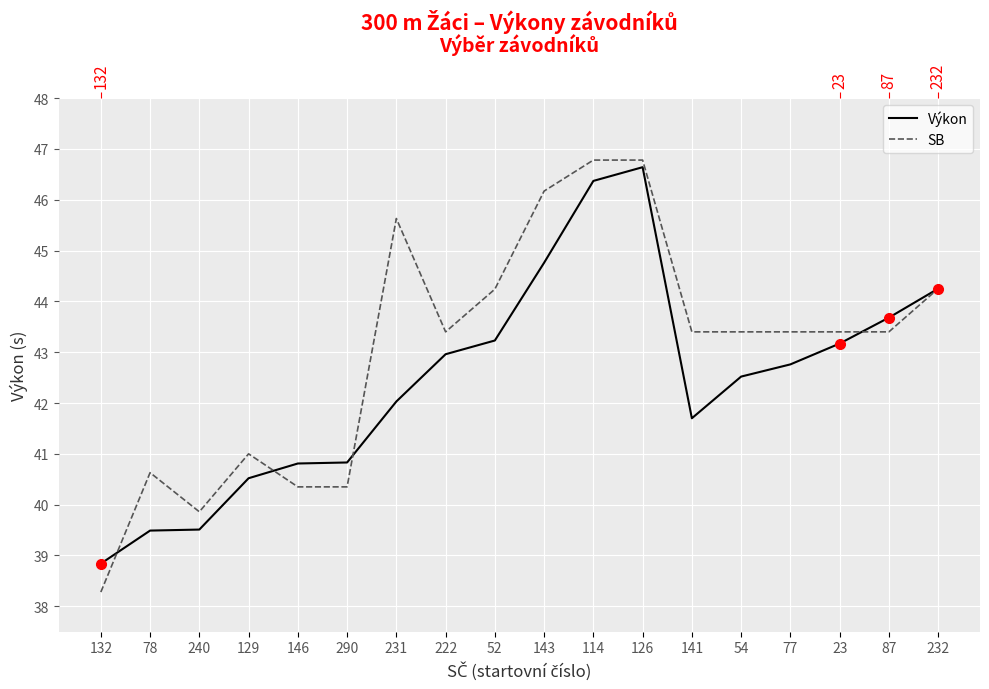

What is the spread (max minus min) of values at 141?

1.7